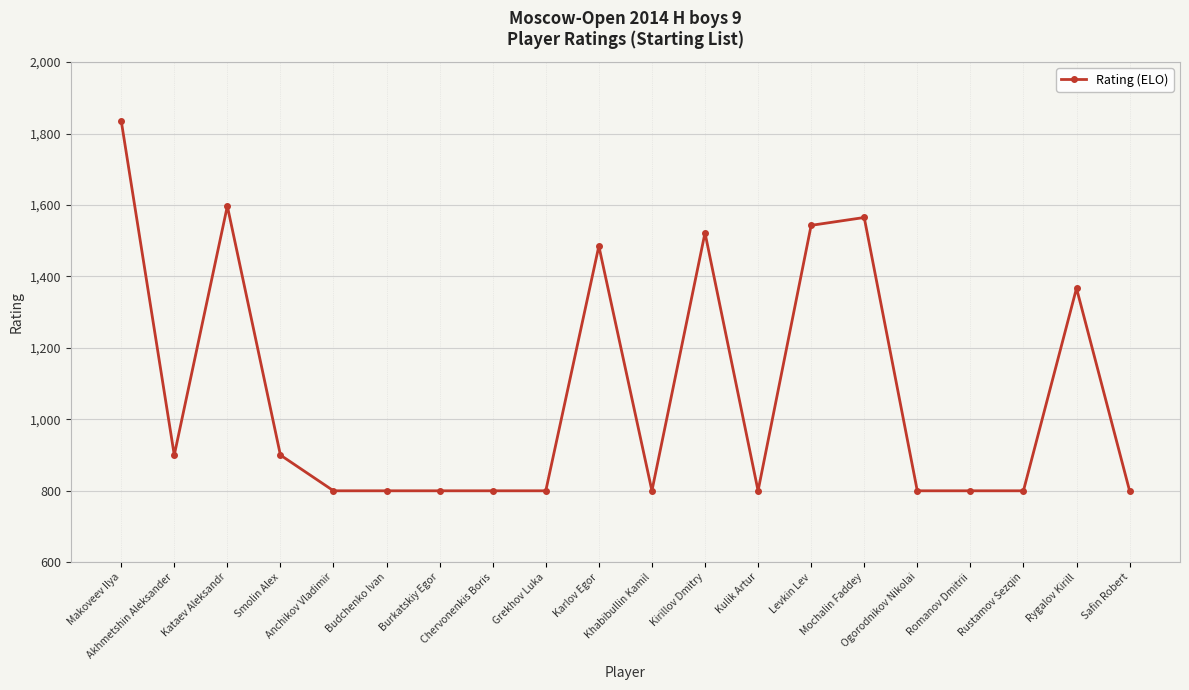

True or false: there are more than 0 points higher than both neighbors.

True